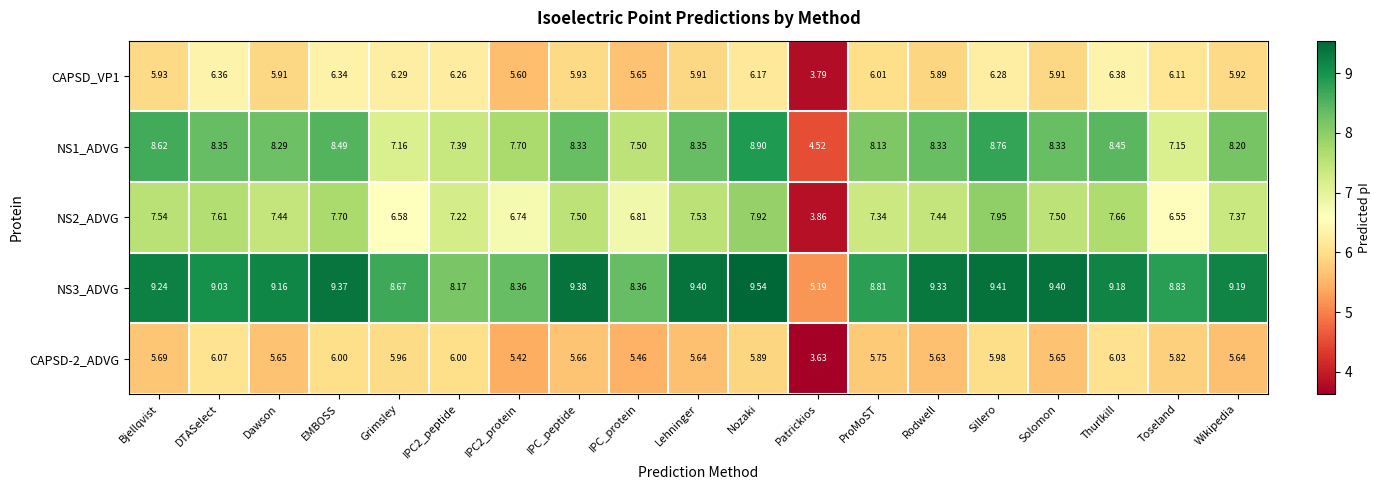

At which label does CAPSD_VP1 reach its peak?

Thurlkill